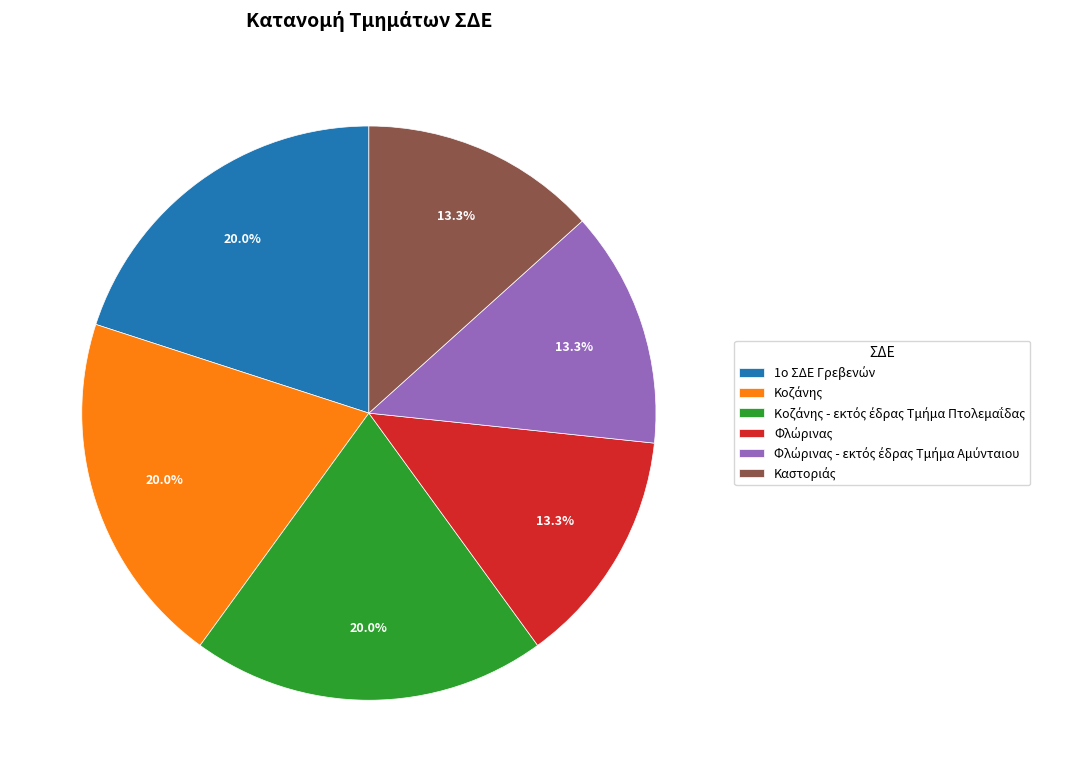

Is there a majority slice in this chart?

No